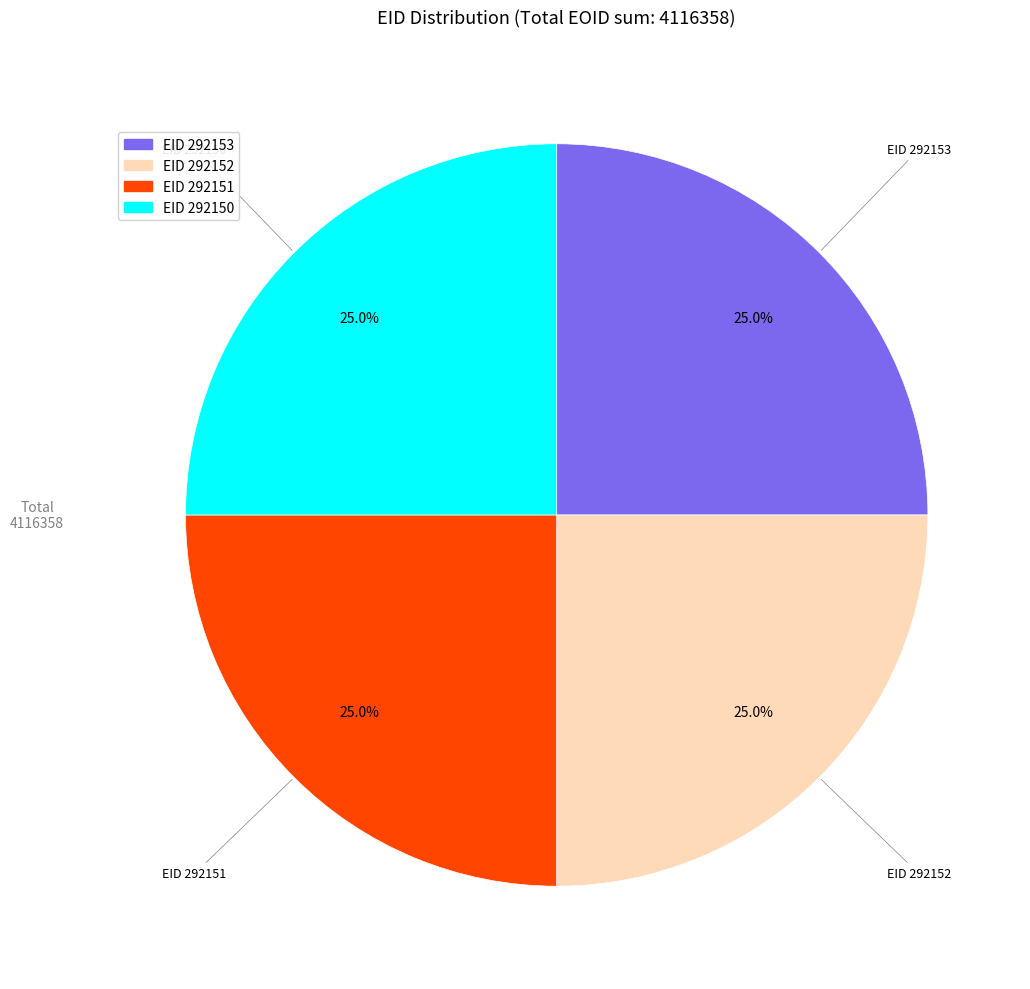

What percentage is NOT represented by EID 292153?

75.0%